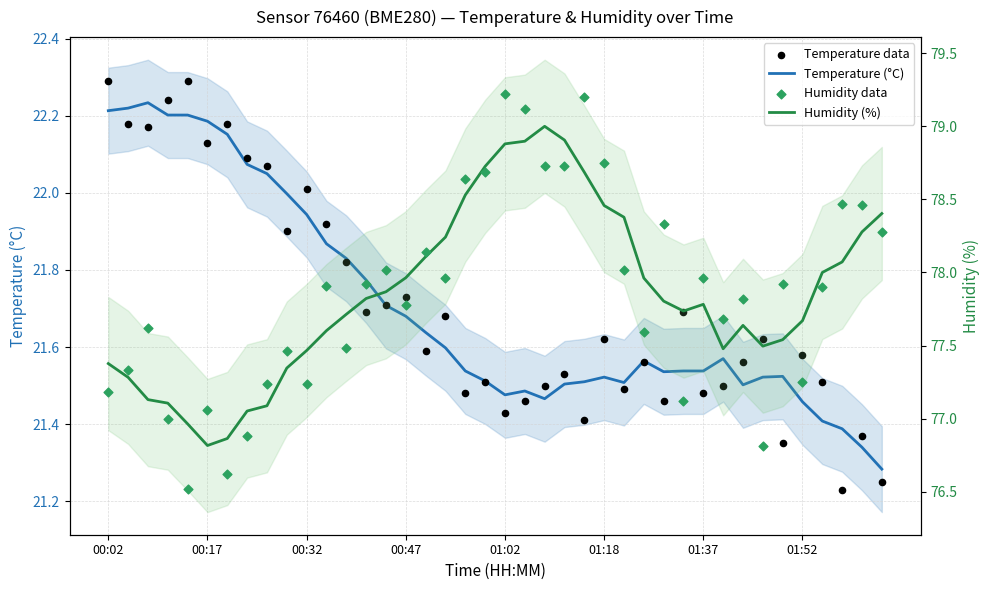

At which category is the sum across all series the highest?

01:02